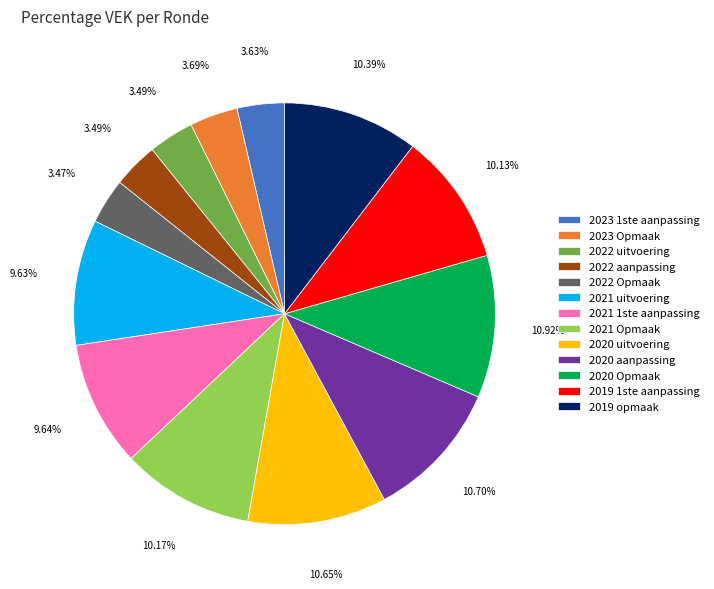

To the nearest percent, what percentage of the pie is 2020 aanpassing?

11%